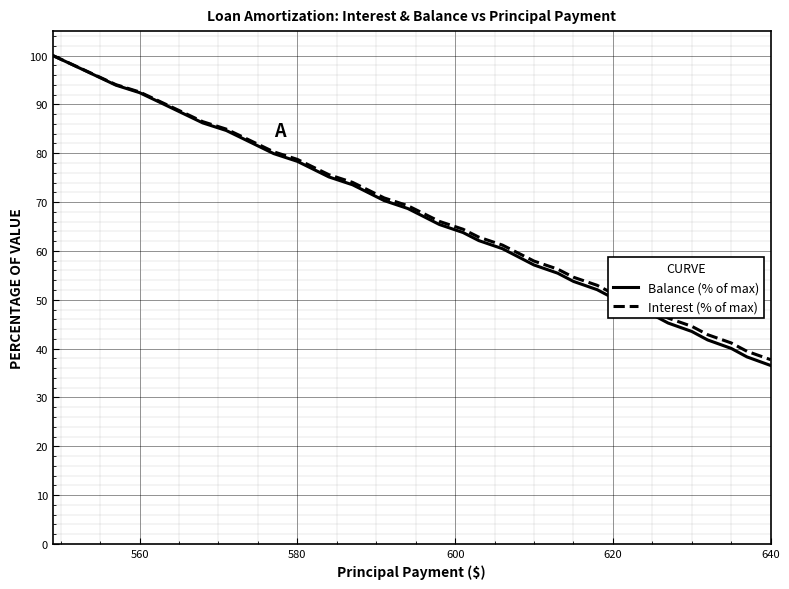

What is the minimum value shown in the chart?

36.5